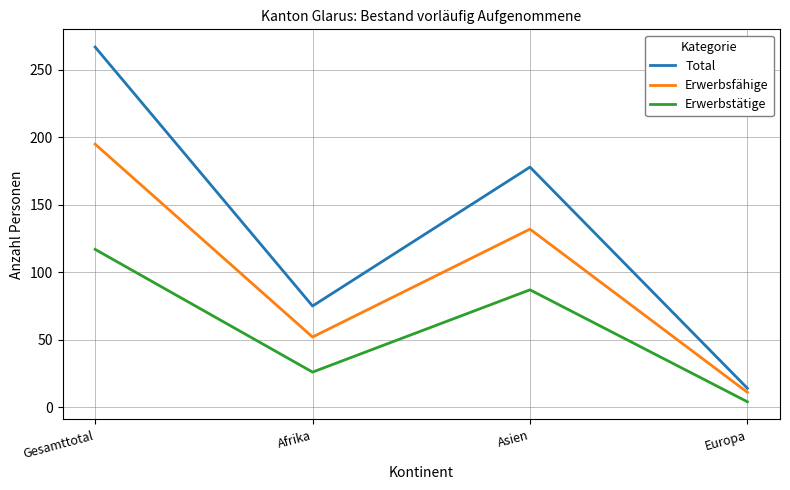

What is the spread (max minus min) of values at Afrika?

49